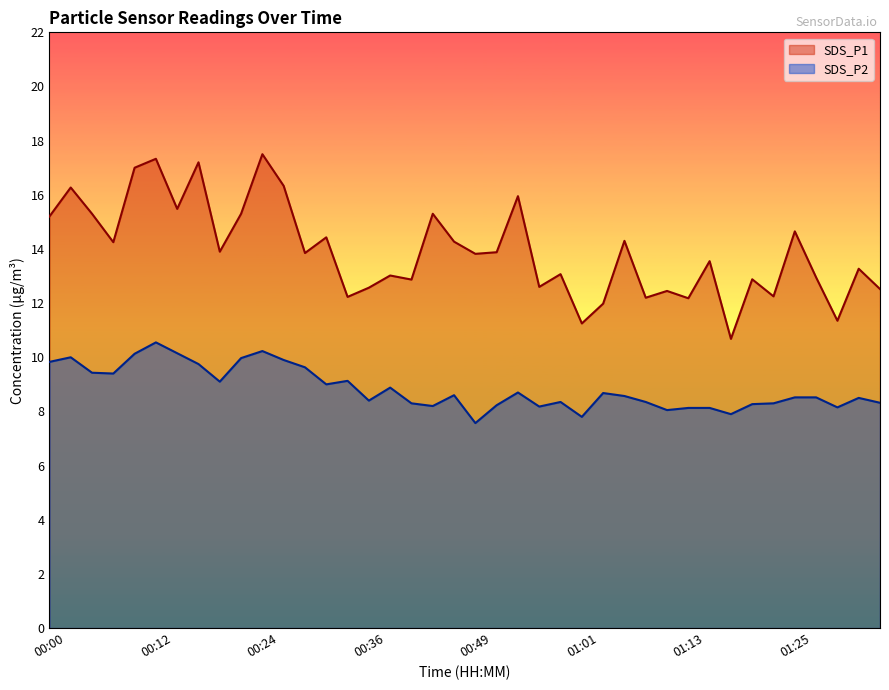

What are all the series names shown in the legend?

SDS_P1, SDS_P2